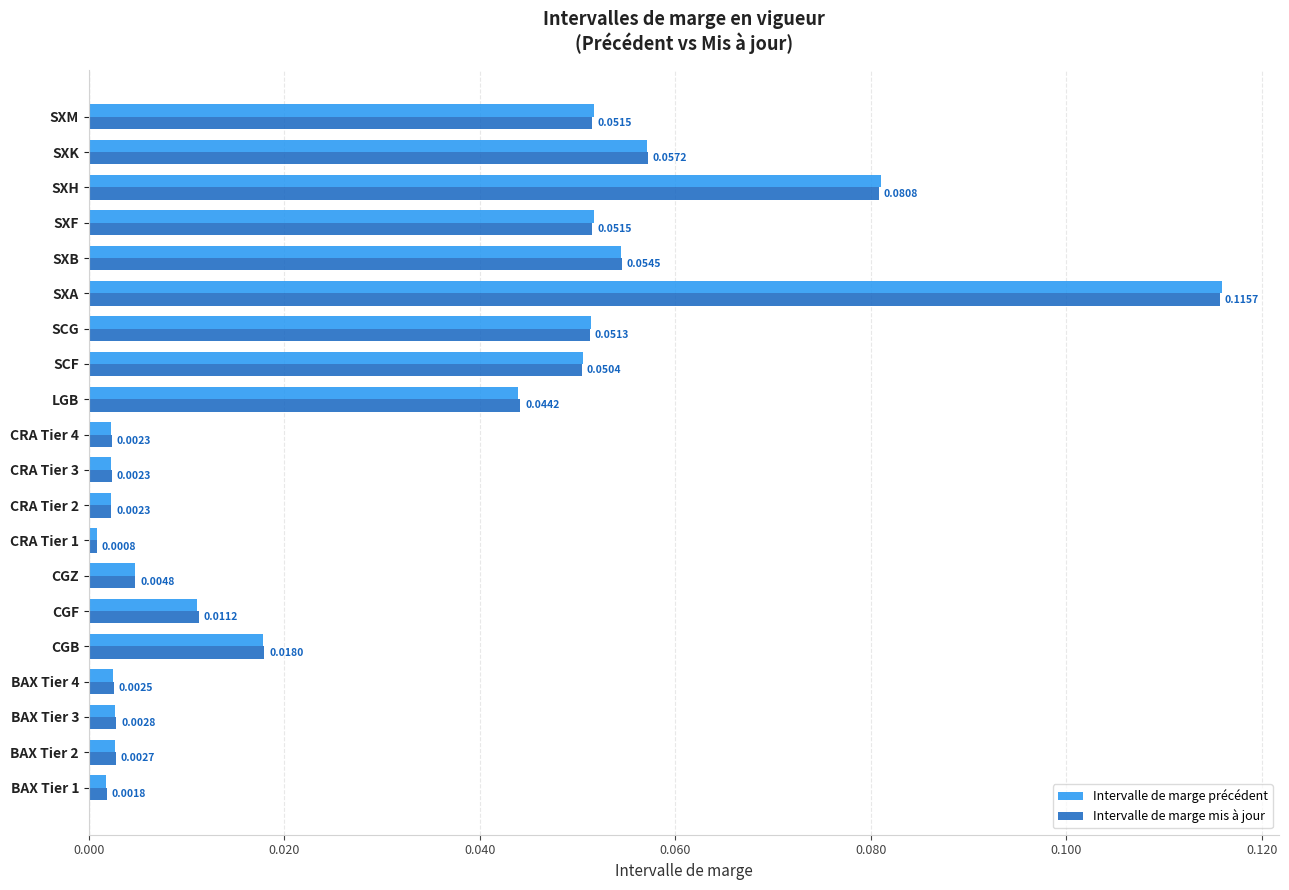

At CRA Tier 2, list the series in order from smallest to largest.

Intervalle de marge précédent, Intervalle de marge mis à jour